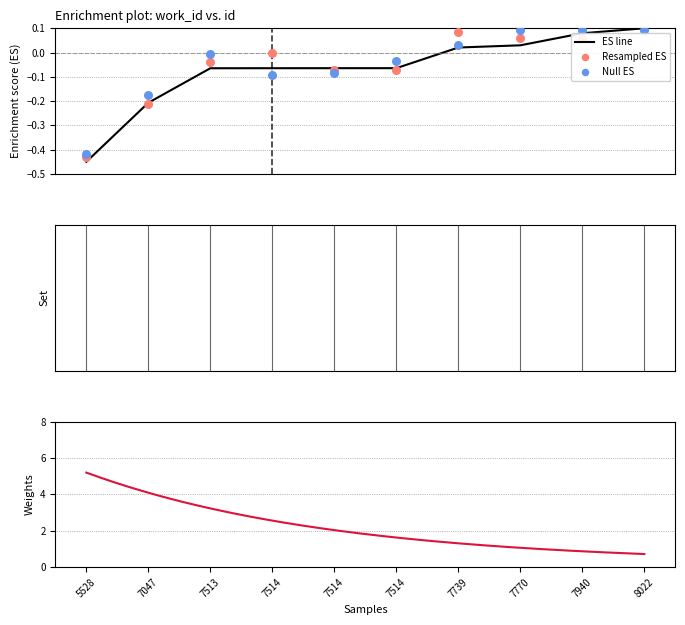

Which has a higher value, 7514 or 7739?

7739